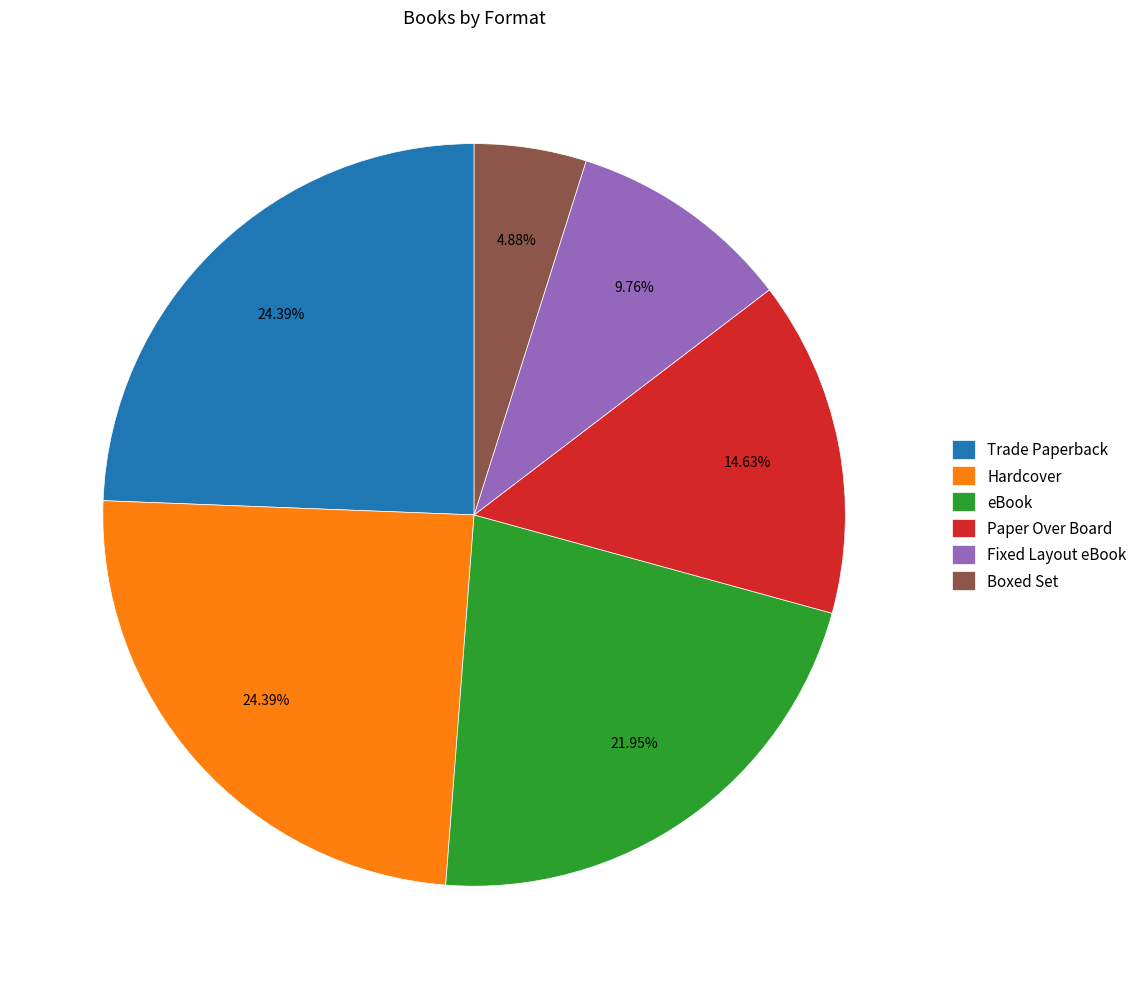

What percentage is NOT represented by Boxed Set?

95.1%